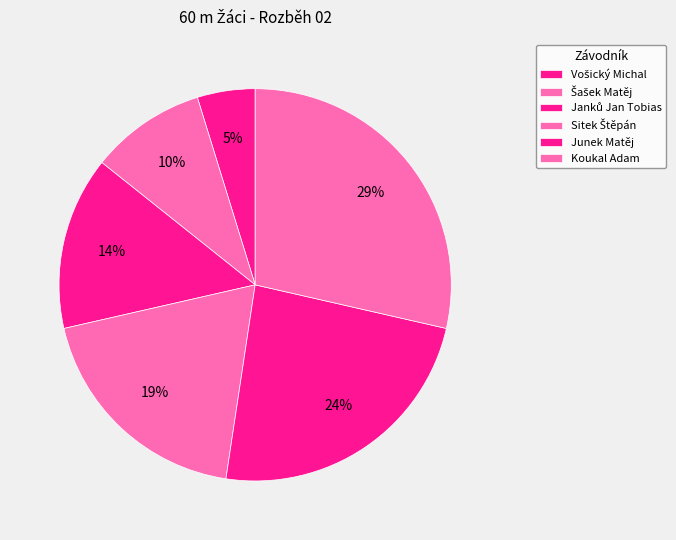

What portion of the pie excludes Junek Matěj?

76.2%